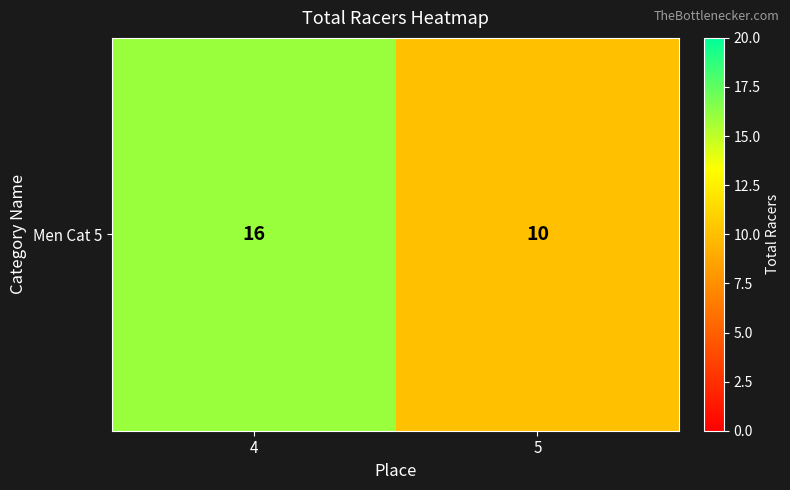

What is the change in value from 4 to 5?

-6